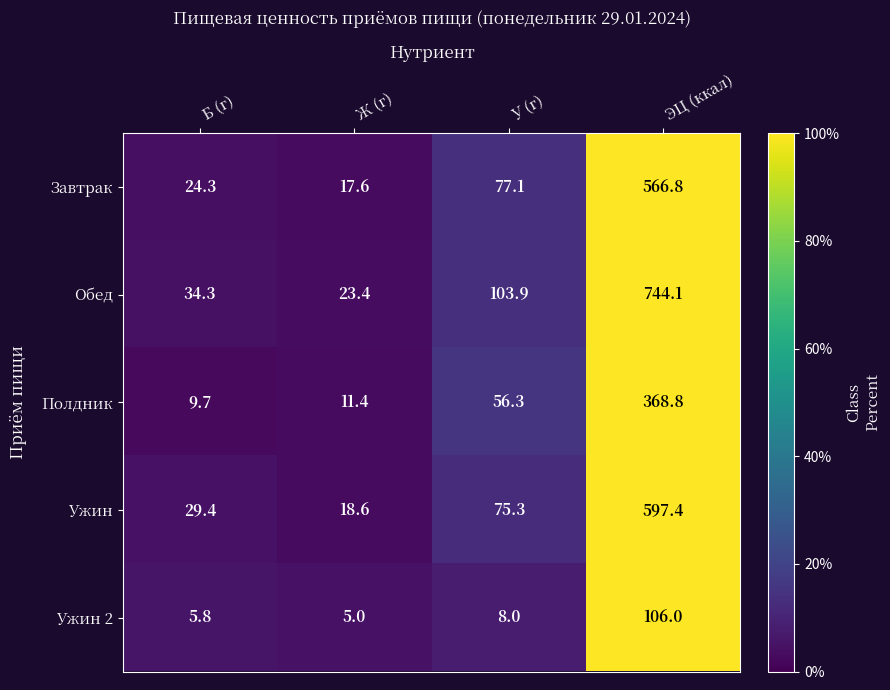

What is the approximate value of Обед at Б (г)?

34.3